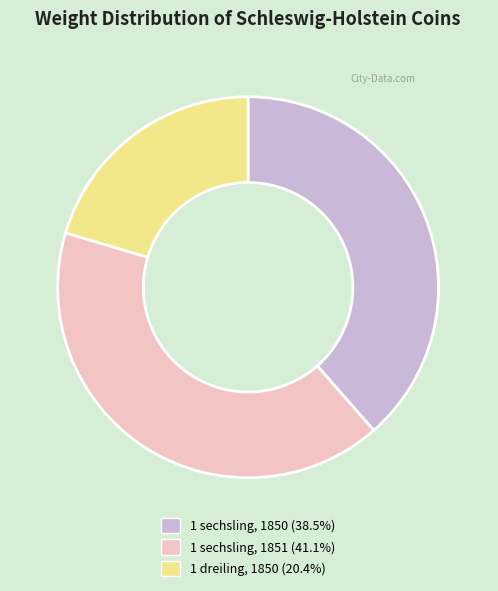

Is there any slice that represents more than half of the pie?

No